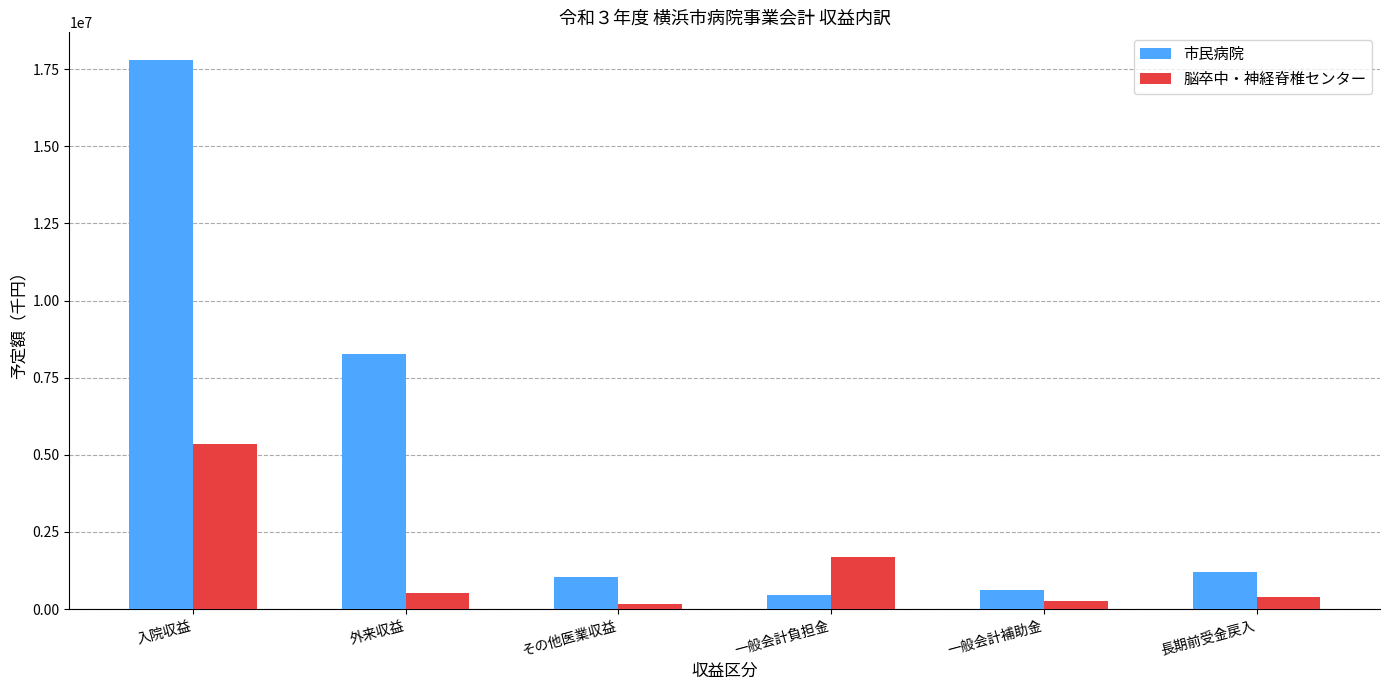

True or false: 市民病院 has a value of 10953258 at 外来収益.

False